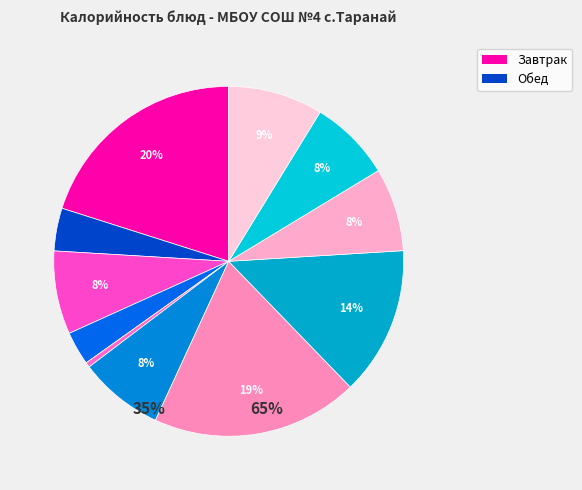

Count the number of slices in the pie.

11